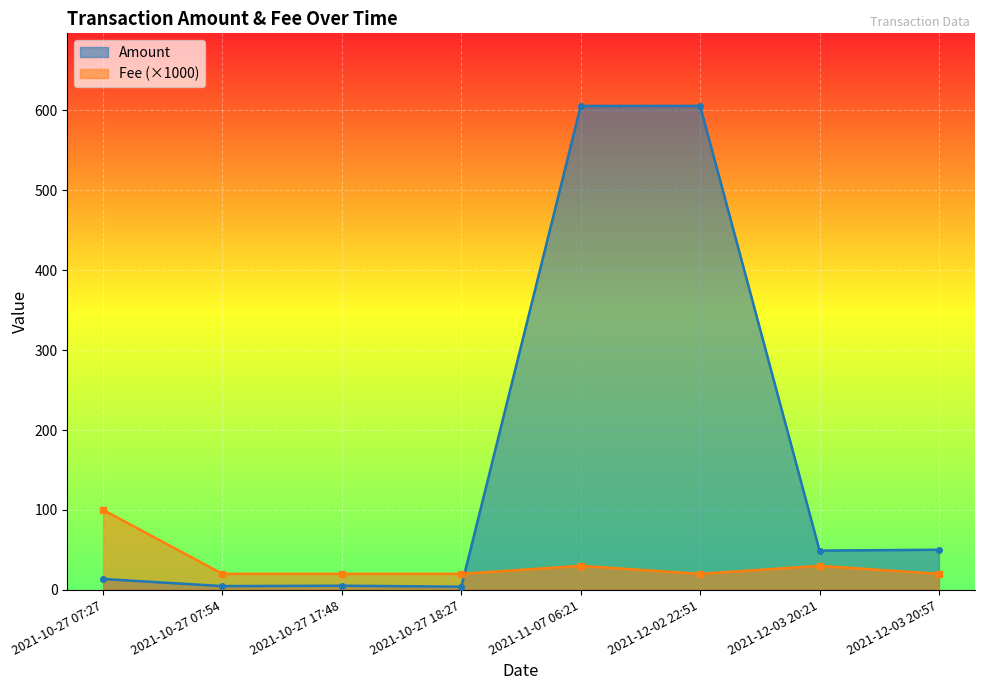

How many data points in Amount are above 49?

4